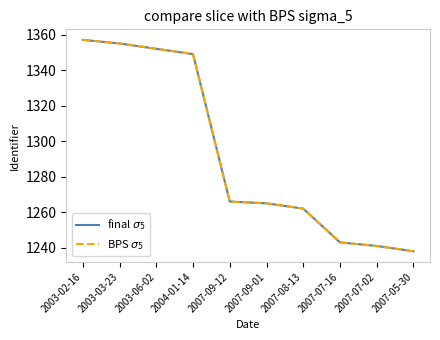

Is this an area chart (filled region under the line)?

No